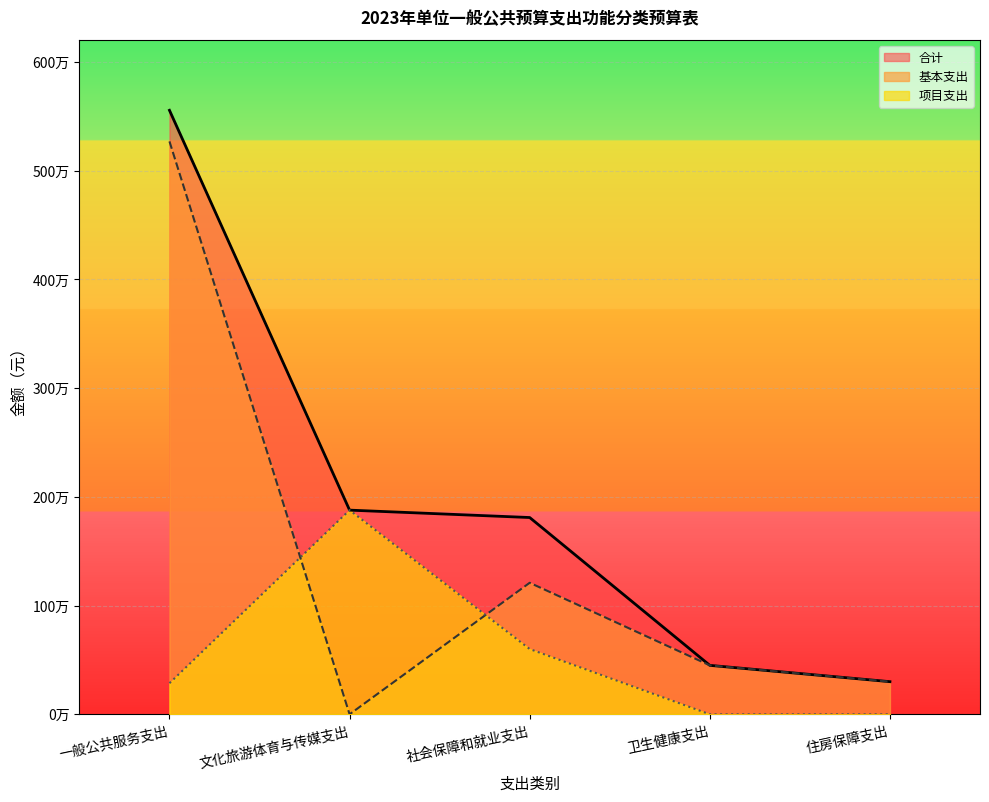

What is the difference between the 项目支出 values at 社会保障和就业支出 and 文化旅游体育与传媒支出?

1277500